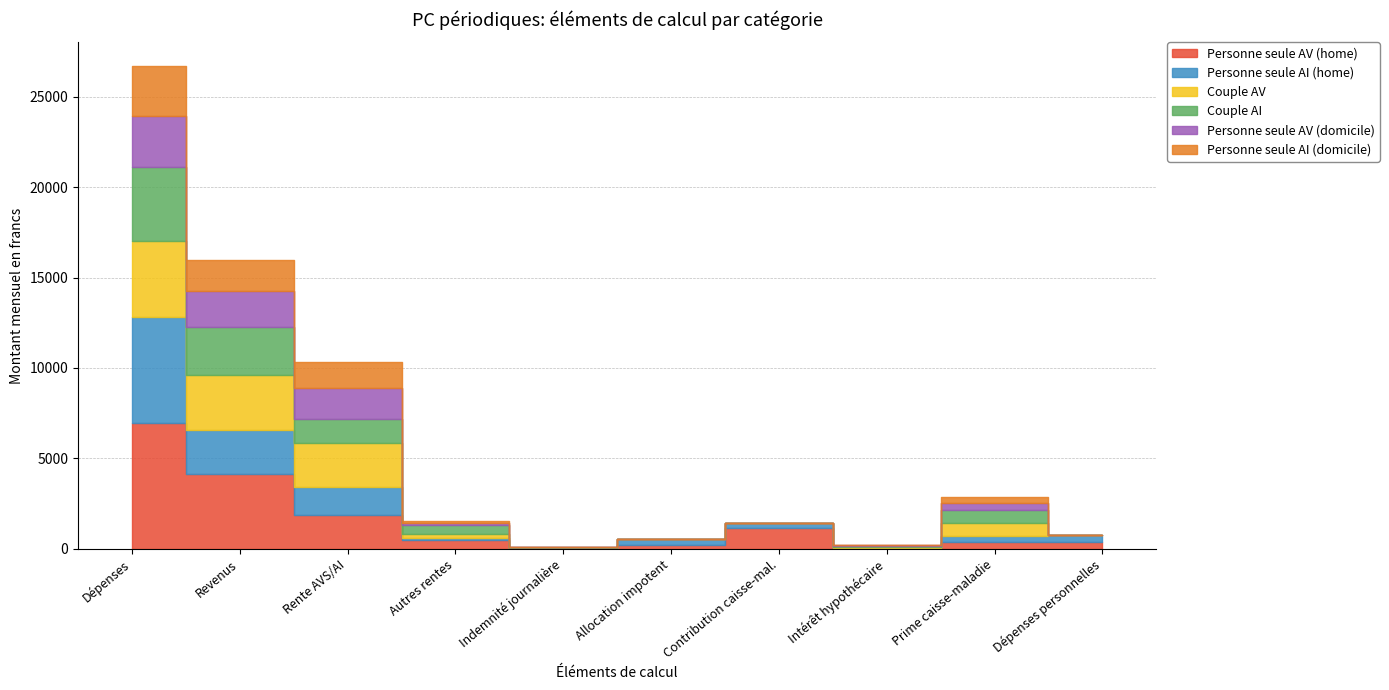

At which label is Personne seule AI (home) closest to 2926?

Revenus